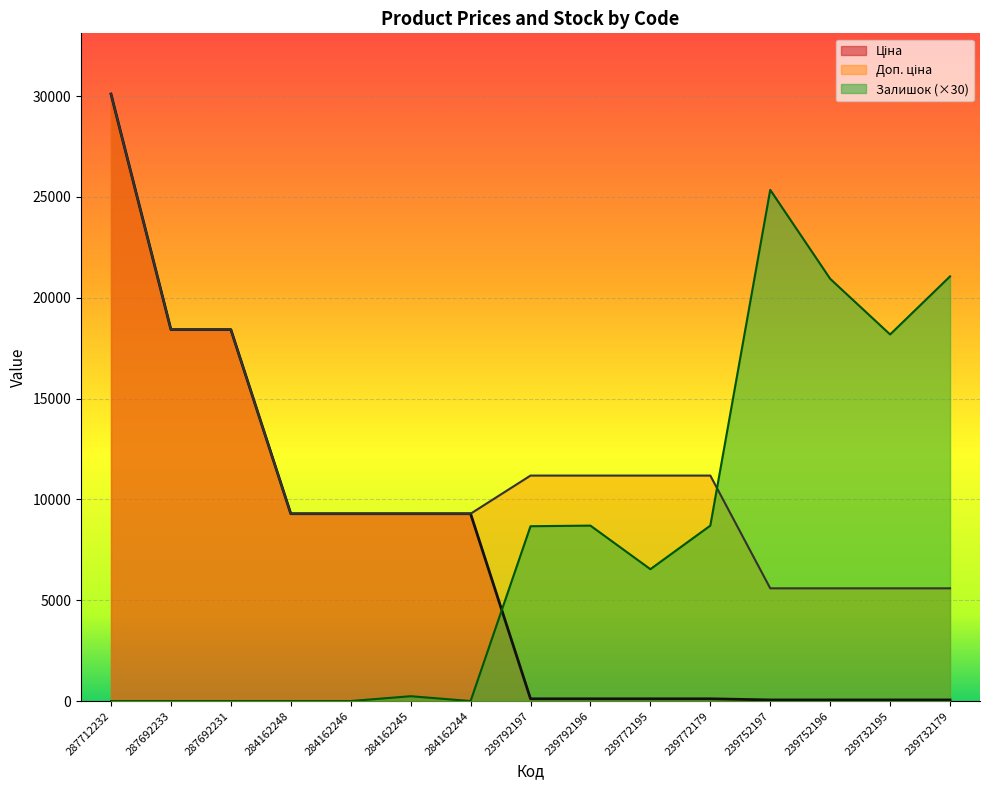

What is the lowest value of the Доп. ціна series?

5591.0